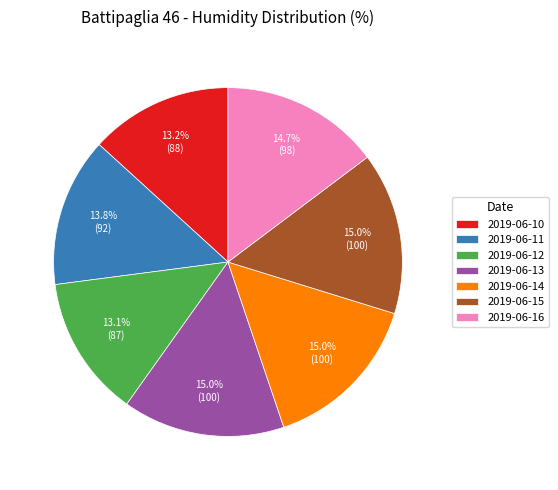

The 2019-06-15 slice represents 15% of the pie. True or false?

True